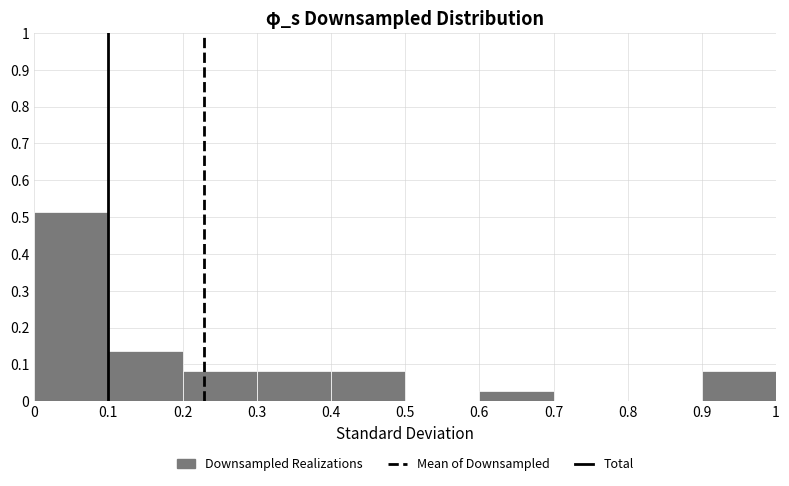

Which range on the x-axis has the tallest bar?

0 to 0.1